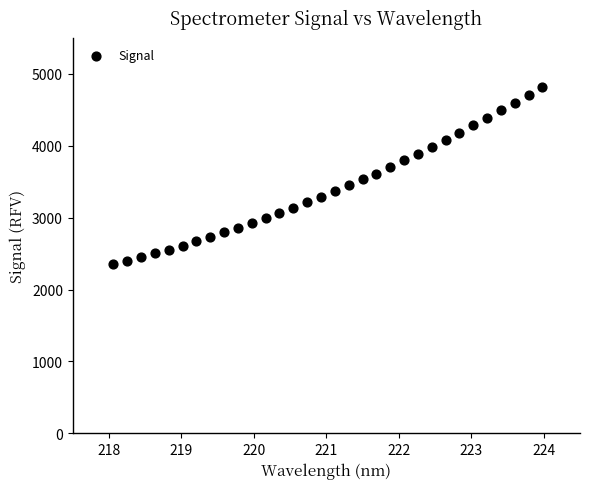

What is the range of Y values (max minus min)?

2473.5